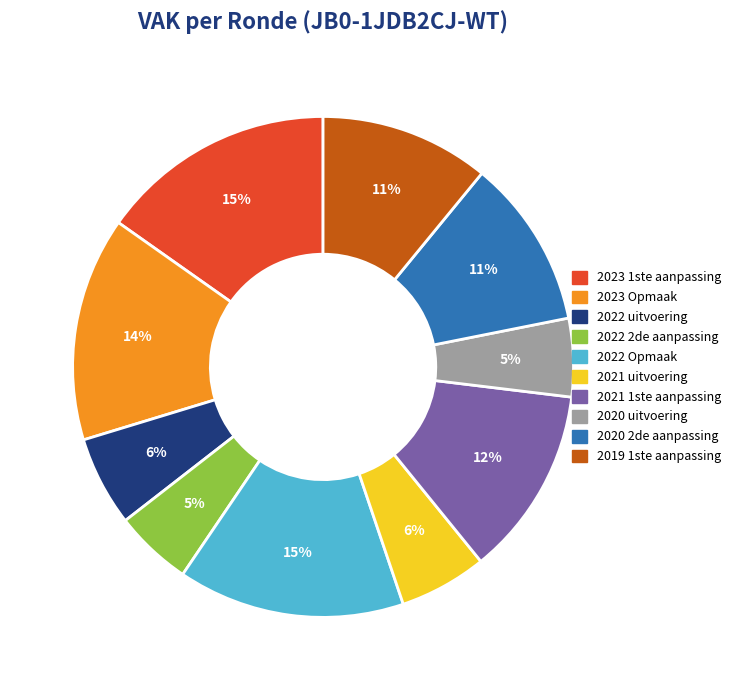

To the nearest percent, what is the average slice percentage?

10%